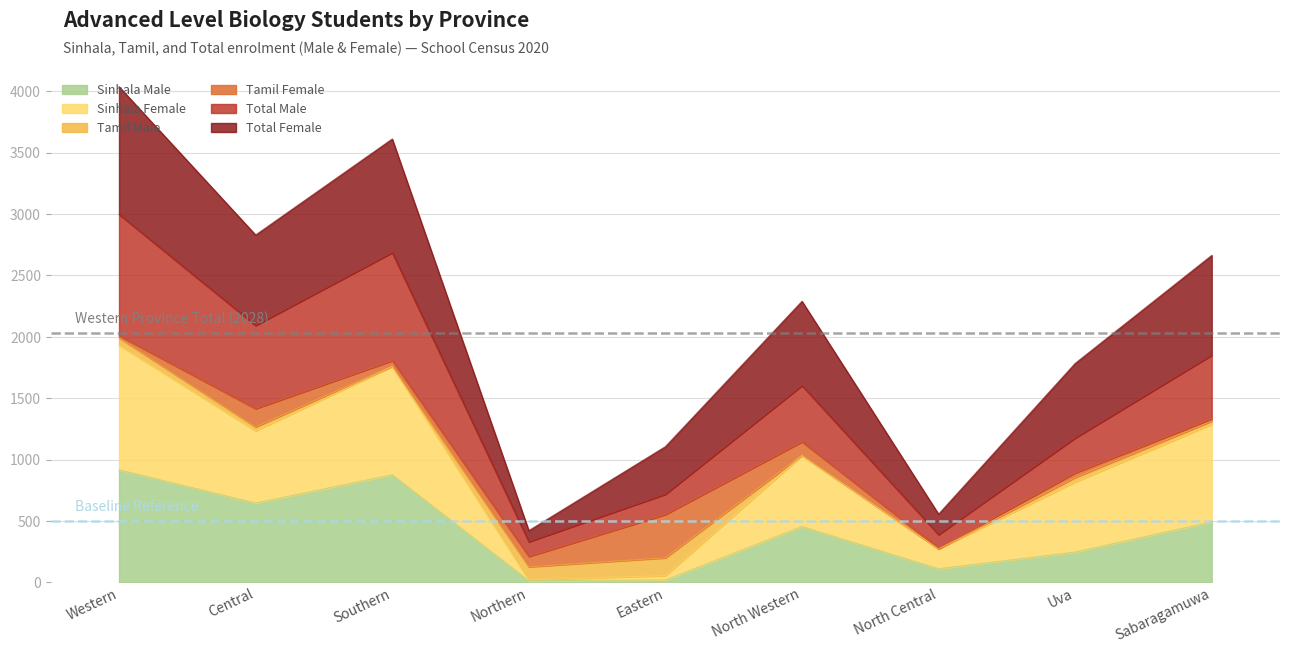

The value of Sinhala Male at Central is 646. True or false?

True